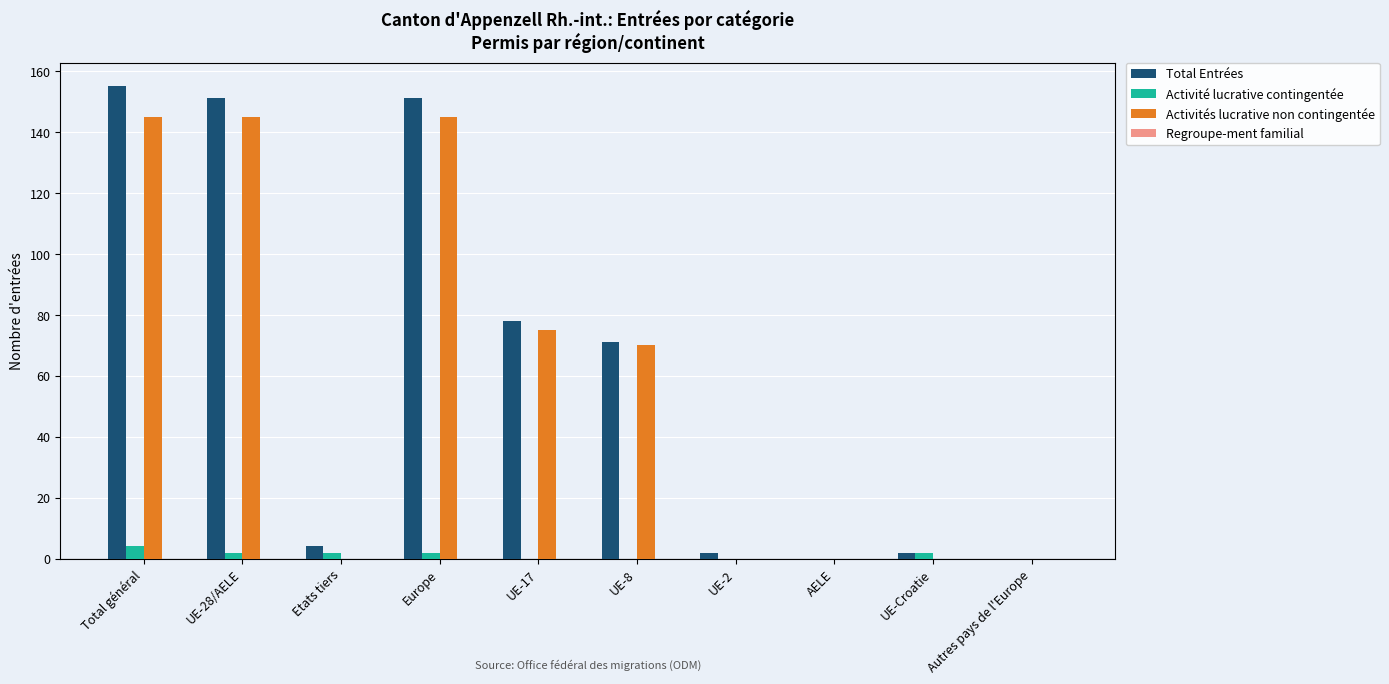

At which category is the sum across all series the highest?

Total général